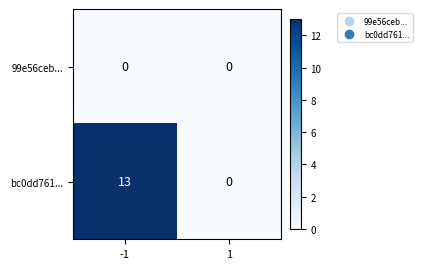

Which label corresponds to the largest value in the chart?

-1